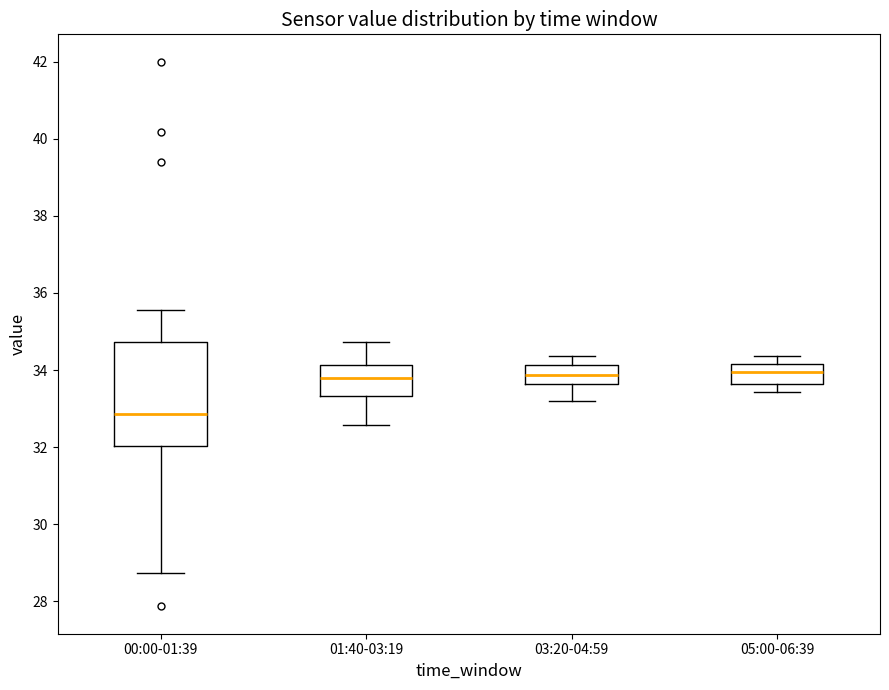

Reading left to right, read every box against the y-axis: the position of its median line, the range the box covers, and the ends of its whiskers. The values are not printed on the chart, so give them approximately, as read against the axis.

00:00-01:39: median 32.8, box 32.0 to 34.8, whiskers 28.8 to 35.6
01:40-03:19: median 33.8, box 33.4 to 34.2, whiskers 32.6 to 34.8
03:20-04:59: median 33.8, box 33.6 to 34.2, whiskers 33.2 to 34.4
05:00-06:39: median 34.0, box 33.6 to 34.2, whiskers 33.4 to 34.4